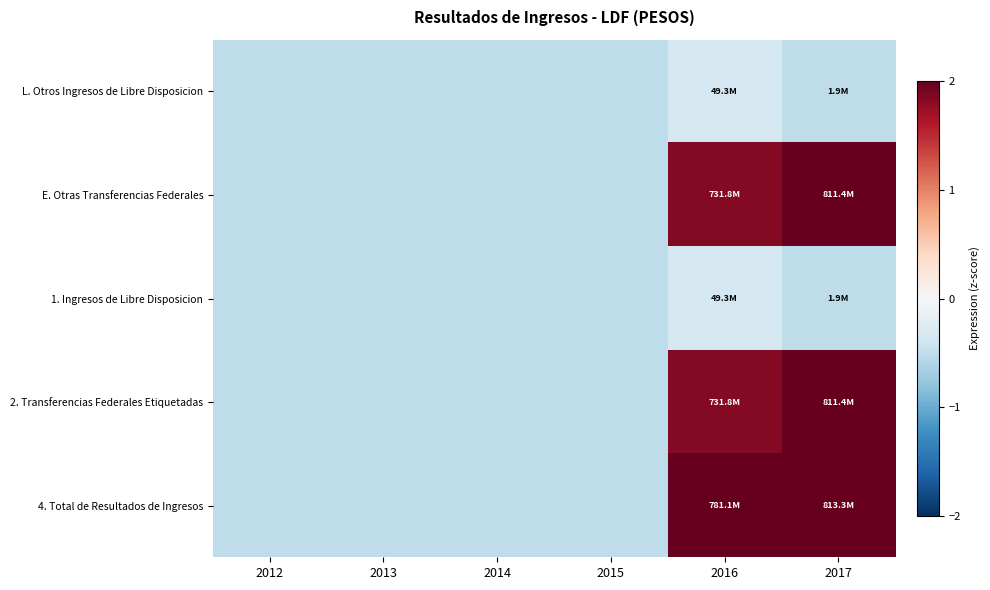

Reading right to left, what are all the values shown in this chart?

L. Otros Ingresos de Libre Disposicion: 2017=-0.5	2016=-0.4	2015=-0.5	2014=-0.5	2013=-0.5	2012=-0.5
E. Otras Transferencias Federales: 2017=2.1	2016=1.8	2015=-0.5	2014=-0.5	2013=-0.5	2012=-0.5
1. Ingresos de Libre Disposicion: 2017=-0.5	2016=-0.4	2015=-0.5	2014=-0.5	2013=-0.5	2012=-0.5
2. Transferencias Federales Etiquetadas: 2017=2.1	2016=1.8	2015=-0.5	2014=-0.5	2013=-0.5	2012=-0.5
4. Total de Resultados de Ingresos: 2017=2.1	2016=2.0	2015=-0.5	2014=-0.5	2013=-0.5	2012=-0.5